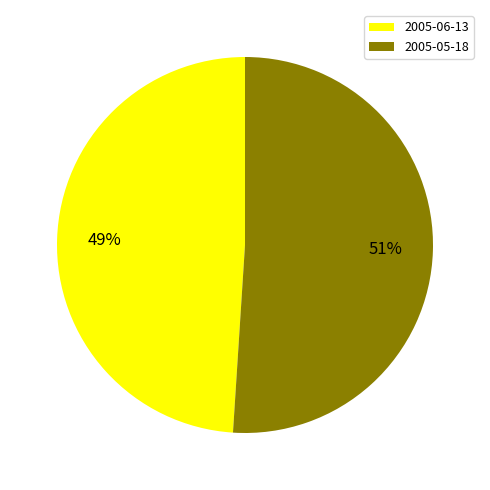

Do 2005-05-18 and 2005-06-13 together represent more than half of the pie?

Yes